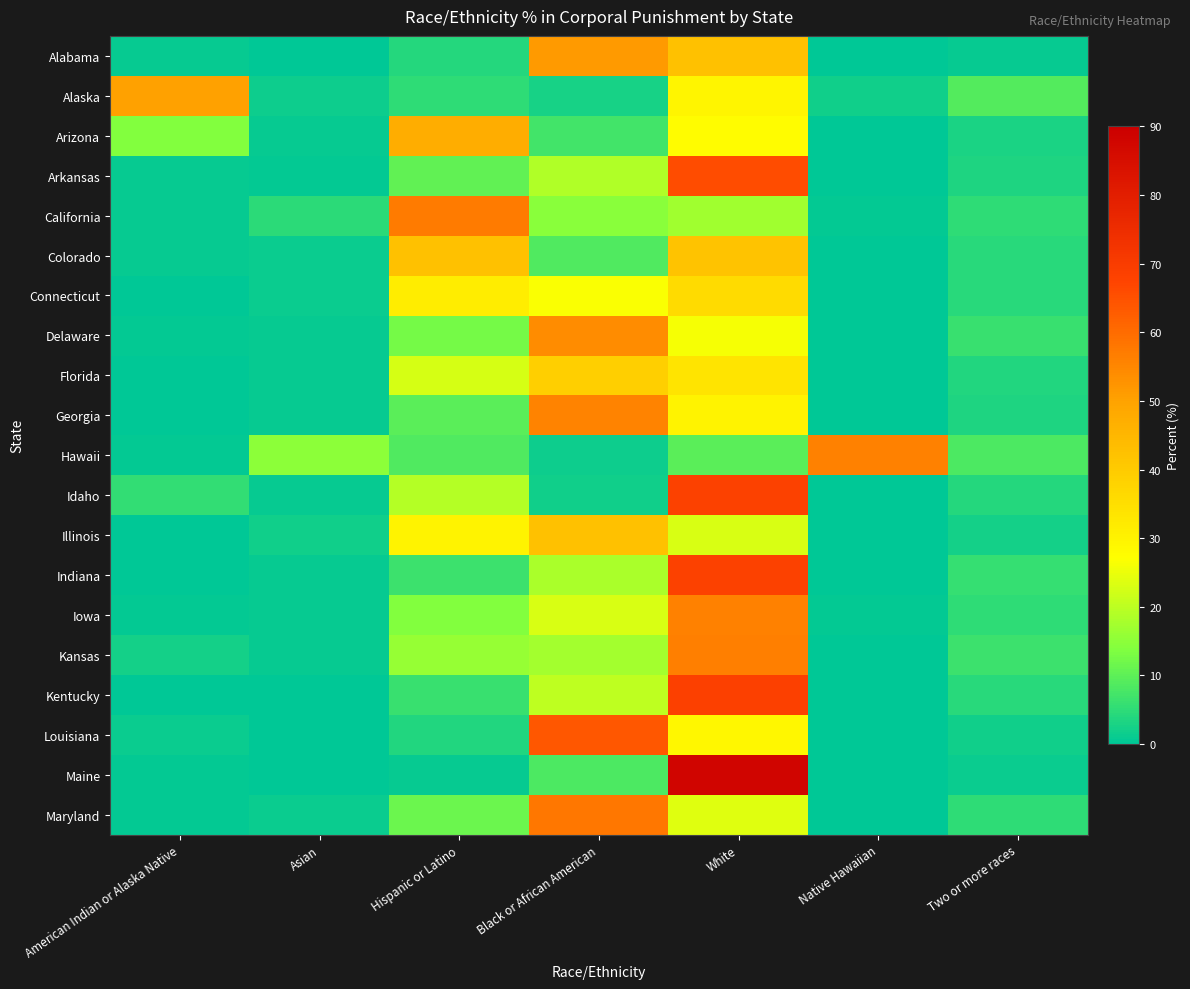

Reading left to right, extract all data points from this chart.

Alabama: American Indian or Alaska Native=0.9	Asian=0.2	Hispanic or Latino=4.1	Black or African American=51.4	White=42.5	Native Hawaiian=0.0	Two or more races=0.9
Alaska: American Indian or Alaska Native=50.2	Asian=1.7	Hispanic or Latino=5.0	Black or African American=2.7	White=29.5	Native Hawaiian=2.1	Two or more races=8.9
Arizona: American Indian or Alaska Native=13.8	Asian=1.0	Hispanic or Latino=47.2	Black or African American=7.3	White=27.5	Native Hawaiian=0.2	Two or more races=3.0
Arkansas: American Indian or Alaska Native=1.0	Asian=0.5	Hispanic or Latino=10.4	Black or African American=18.8	White=65.8	Native Hawaiian=0.1	Two or more races=3.5
California: American Indian or Alaska Native=0.8	Asian=4.8	Hispanic or Latino=57.2	Black or African American=14.6	White=16.9	Native Hawaiian=0.5	Two or more races=5.0
Colorado: American Indian or Alaska Native=1.0	Asian=1.2	Hispanic or Latino=42.4	Black or African American=8.7	White=42.0	Native Hawaiian=0.2	Two or more races=4.5
Connecticut: American Indian or Alaska Native=0.3	Asian=1.3	Hispanic or Latino=31.4	Black or African American=26.4	White=36.2	Native Hawaiian=0.1	Two or more races=4.3
Delaware: American Indian or Alaska Native=0.6	Asian=0.8	Hispanic or Latino=12.4	Black or African American=53.9	White=26.1	Native Hawaiian=0.0	Two or more races=6.2
Florida: American Indian or Alaska Native=0.3	Asian=0.7	Hispanic or Latino=22.5	Black or African American=38.9	White=33.7	Native Hawaiian=0.2	Two or more races=3.7
Georgia: American Indian or Alaska Native=0.1	Asian=0.8	Hispanic or Latino=9.7	Black or African American=55.7	White=30.2	Native Hawaiian=0.1	Two or more races=3.4
Hawaii: American Indian or Alaska Native=0.7	Asian=15.1	Hispanic or Latino=8.8	Black or African American=1.5	White=9.6	Native Hawaiian=56.2	Two or more races=8.2
Idaho: American Indian or Alaska Native=5.5	Asian=1.0	Hispanic or Latino=19.0	Black or African American=2.0	White=68.3	Native Hawaiian=0.2	Two or more races=4.0
Illinois: American Indian or Alaska Native=0.2	Asian=2.0	Hispanic or Latino=30.2	Black or African American=42.2	White=22.9	Native Hawaiian=0.1	Two or more races=2.3
Indiana: American Indian or Alaska Native=0.2	Asian=0.8	Hispanic or Latino=6.6	Black or African American=18.1	White=68.2	Native Hawaiian=0.0	Two or more races=6.0
Iowa: American Indian or Alaska Native=0.7	Asian=0.7	Hispanic or Latino=14.0	Black or African American=23.0	White=56.0	Native Hawaiian=0.4	Two or more races=5.2
Kansas: American Indian or Alaska Native=2.3	Asian=1.0	Hispanic or Latino=16.0	Black or African American=17.4	White=56.5	Native Hawaiian=0.3	Two or more races=6.5
Kentucky: American Indian or Alaska Native=0.0	Asian=0.2	Hispanic or Latino=6.0	Black or African American=20.4	White=68.7	Native Hawaiian=0.2	Two or more races=4.5
Louisiana: American Indian or Alaska Native=1.1	Asian=0.1	Hispanic or Latino=3.8	Black or African American=63.8	White=29.0	Native Hawaiian=0.1	Two or more races=2.1
Maine: American Indian or Alaska Native=0.7	Asian=0.4	Hispanic or Latino=1.1	Black or African American=8.3	White=88.2	Native Hawaiian=0.0	Two or more races=1.4
Maryland: American Indian or Alaska Native=0.4	Asian=1.4	Hispanic or Latino=11.5	Black or African American=57.8	White=23.6	Native Hawaiian=0.0	Two or more races=5.3